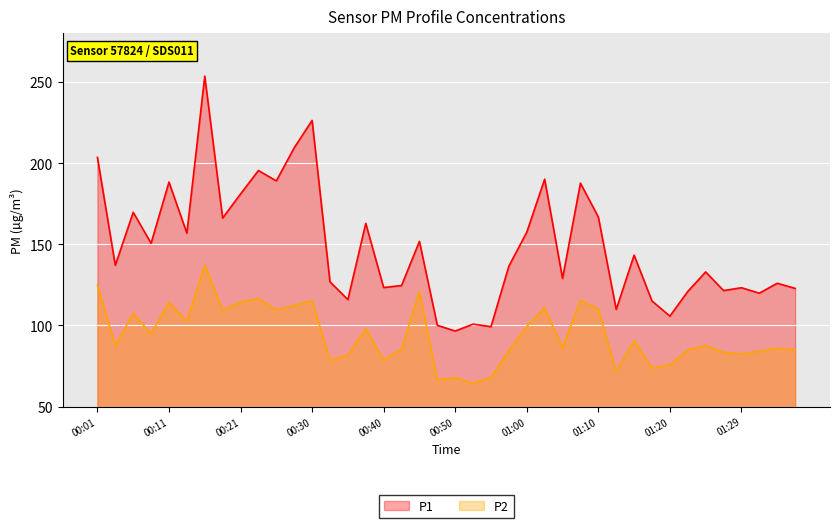

What position from the right is 00:16?

34